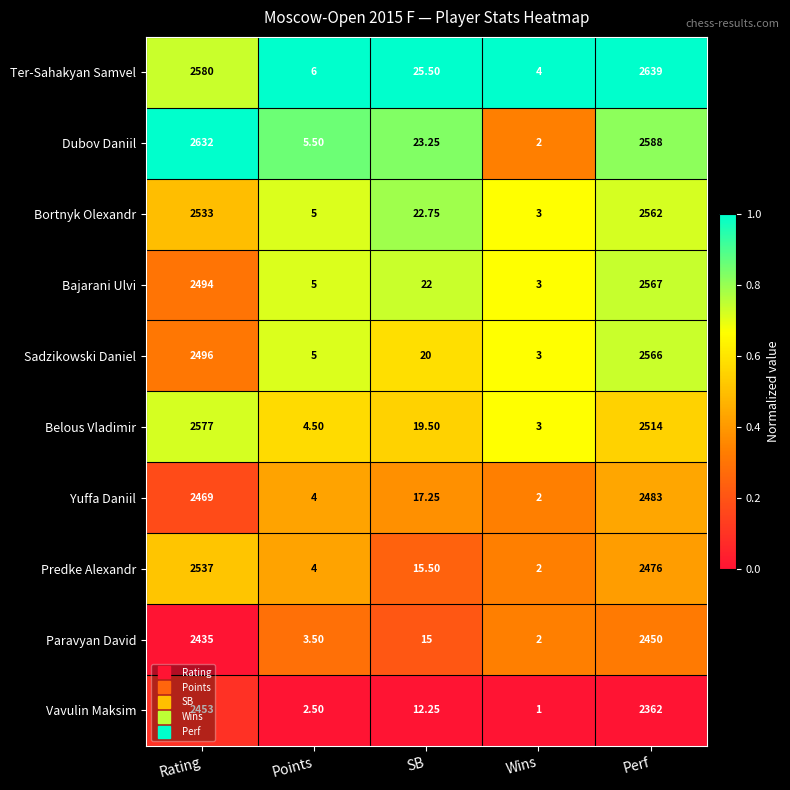

List the series in order of their peak value, highest first.

Ter-Sahakyan Samvel, Dubov Daniil, Belous Vladimir, Bajarani Ulvi, Sadzikowski Daniel, Bortnyk Olexandr, Predke Alexandr, Yuffa Daniil, Vavulin Maksim, Paravyan David